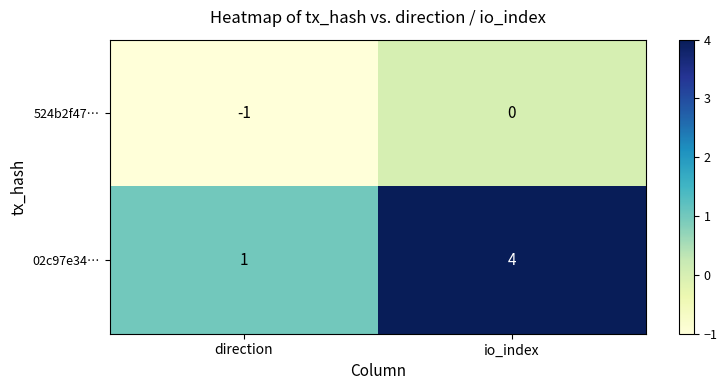

Which series has the largest range (max minus min)?

02c97e34…